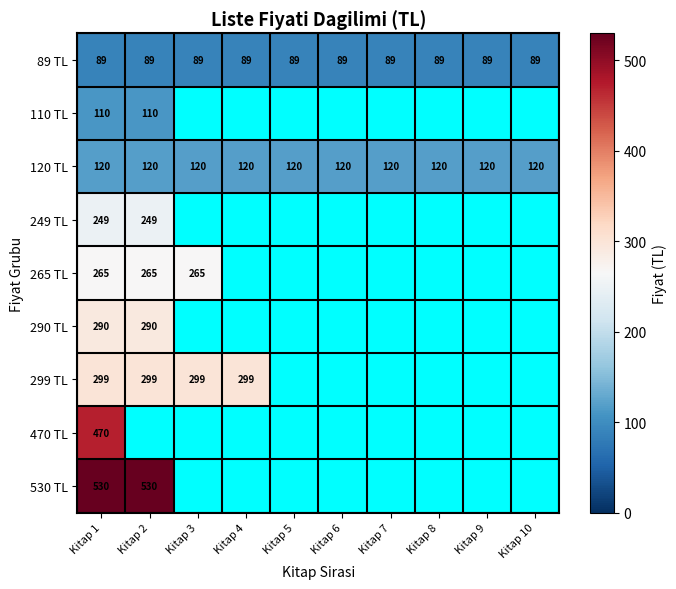

What is the sum of the 120 TL values at Kitap 2 and Kitap 5?

240